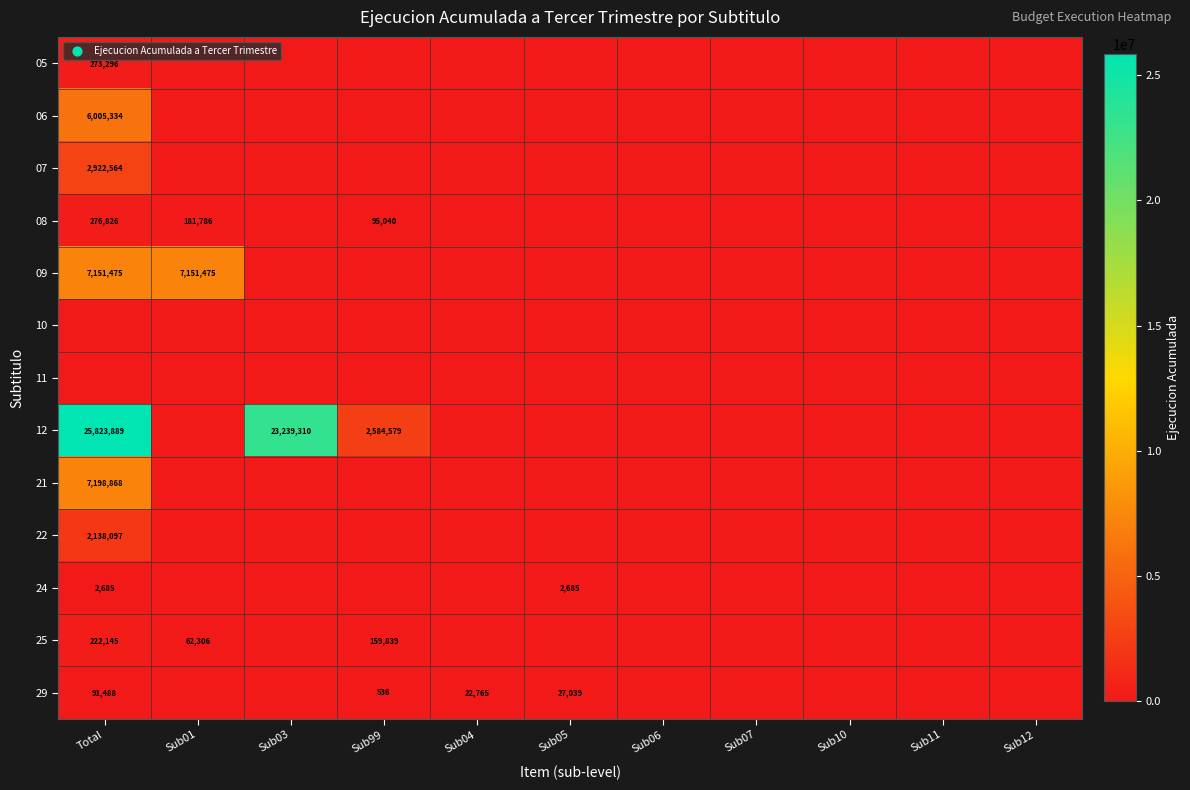

The 09 series shows 1734698 at Total. True or false?

False